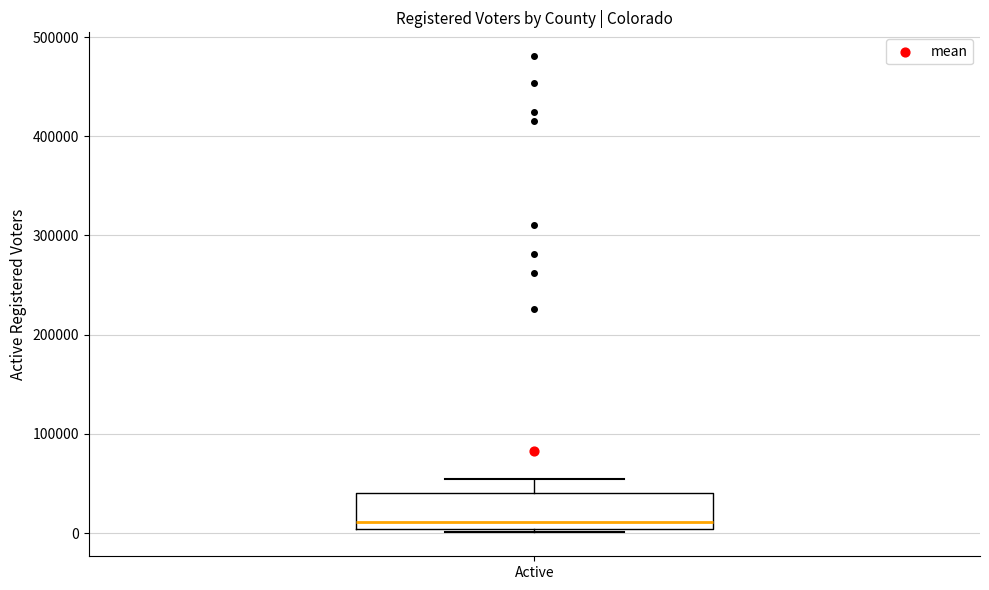

Read this box plot against the y-axis: the position of the median line, the range covered by the box, and the ends of both whiskers. The values are not printed on the chart, so give them approximately, as read against the axis.

median 10000, box 0 to 40000, whiskers 0 (just below the box's lower edge) to 50000